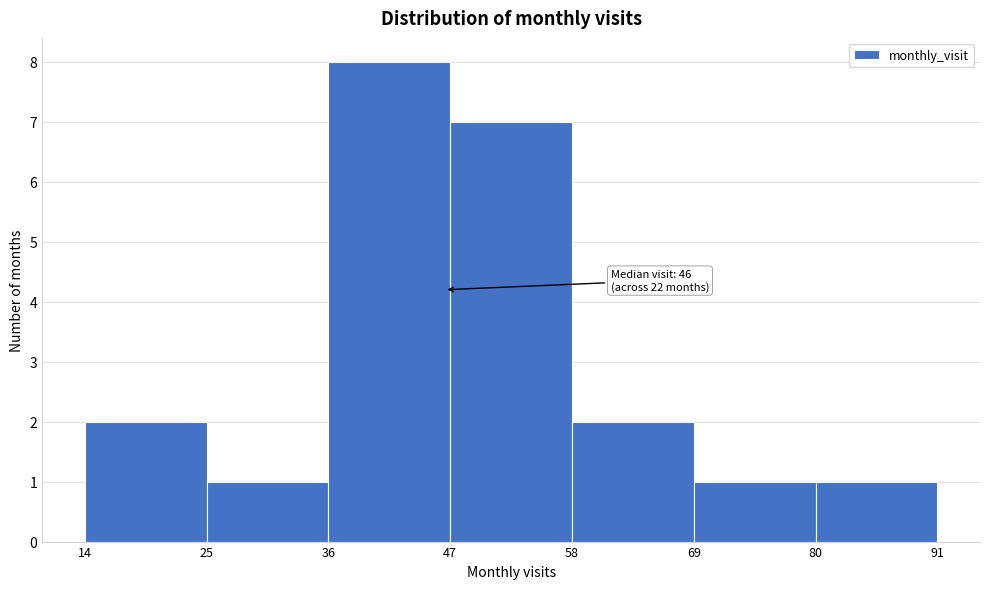

Over which range of the x-axis is the bar tallest?

36 to 47